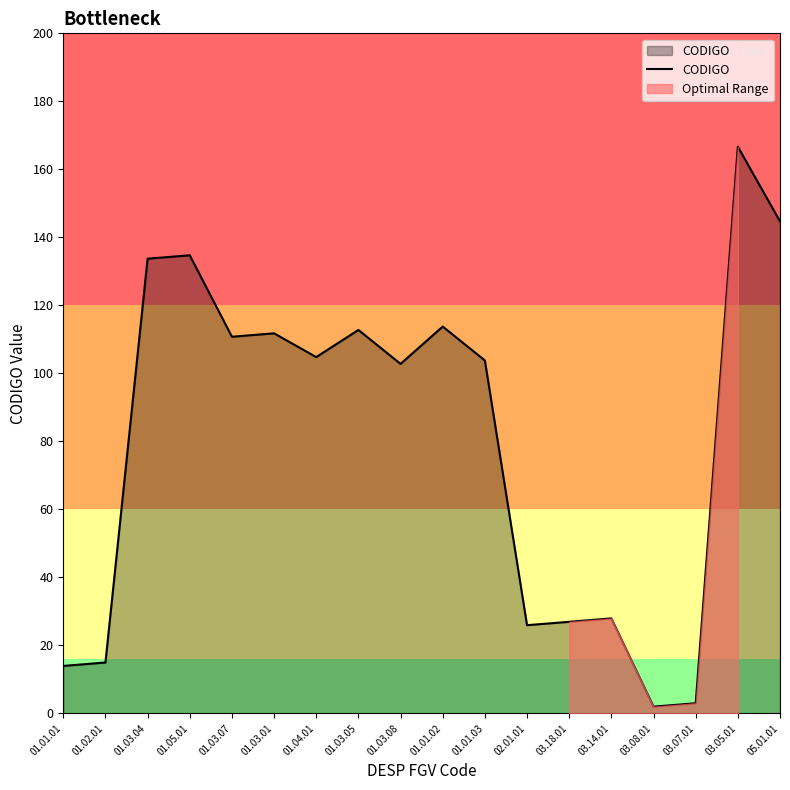

What is the label of the 8th point from the left?

01.03.05